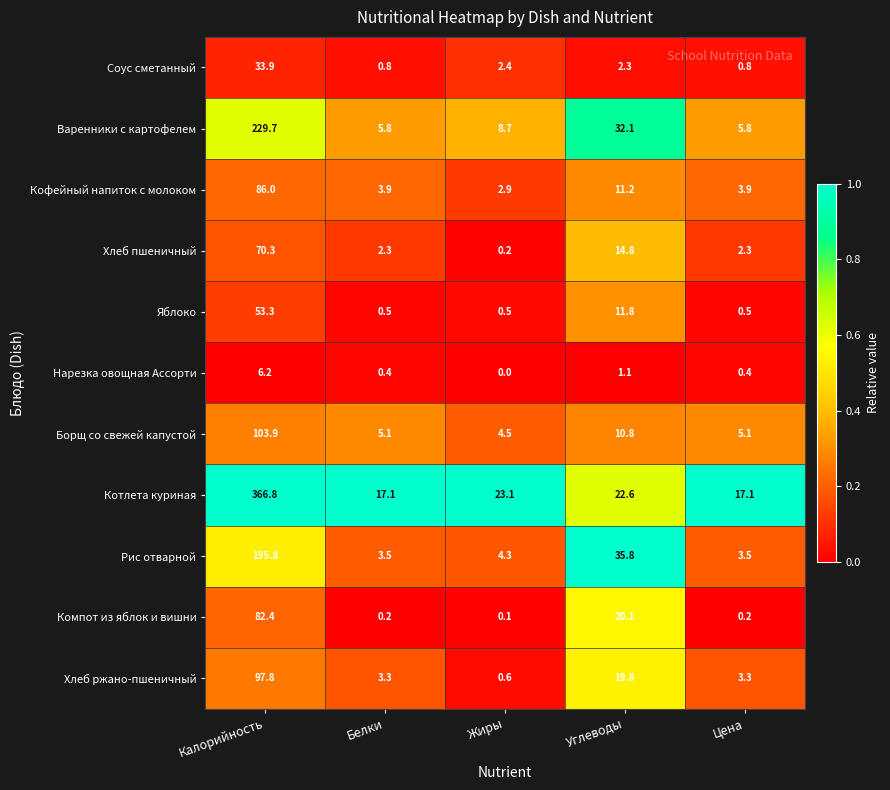

Where does the Хлеб пшеничный series first go above 2?

Калорийность